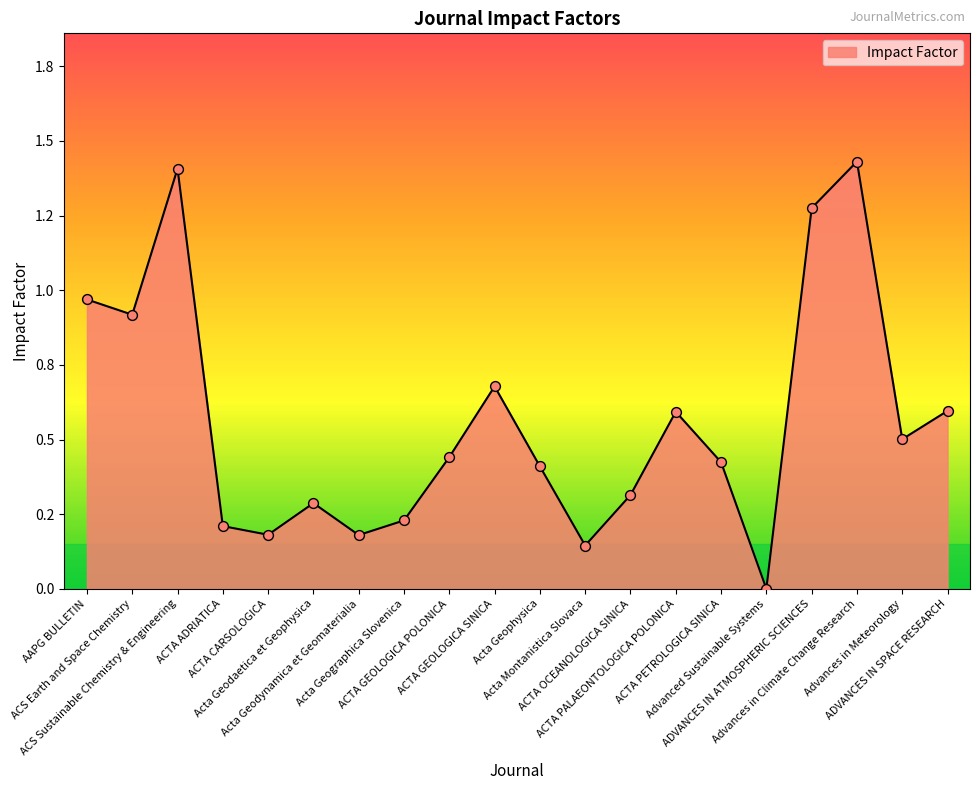

What is the change in value from ACTA ADRIATICA to ADVANCES IN ATMOSPHERIC SCIENCES?

+1.1